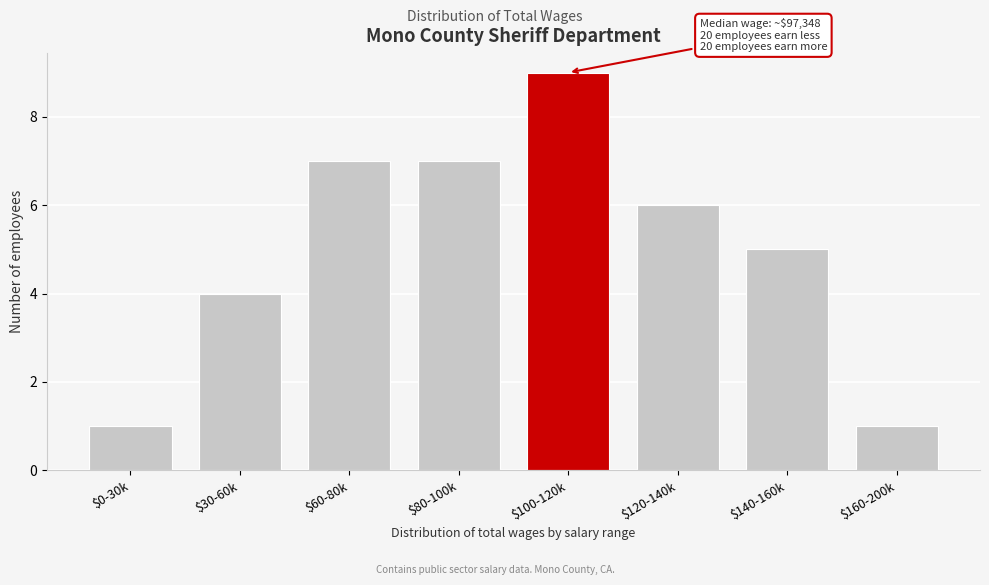

Reading right to left, extract all data points from this chart.

1	5	6	9	7	7	4	1